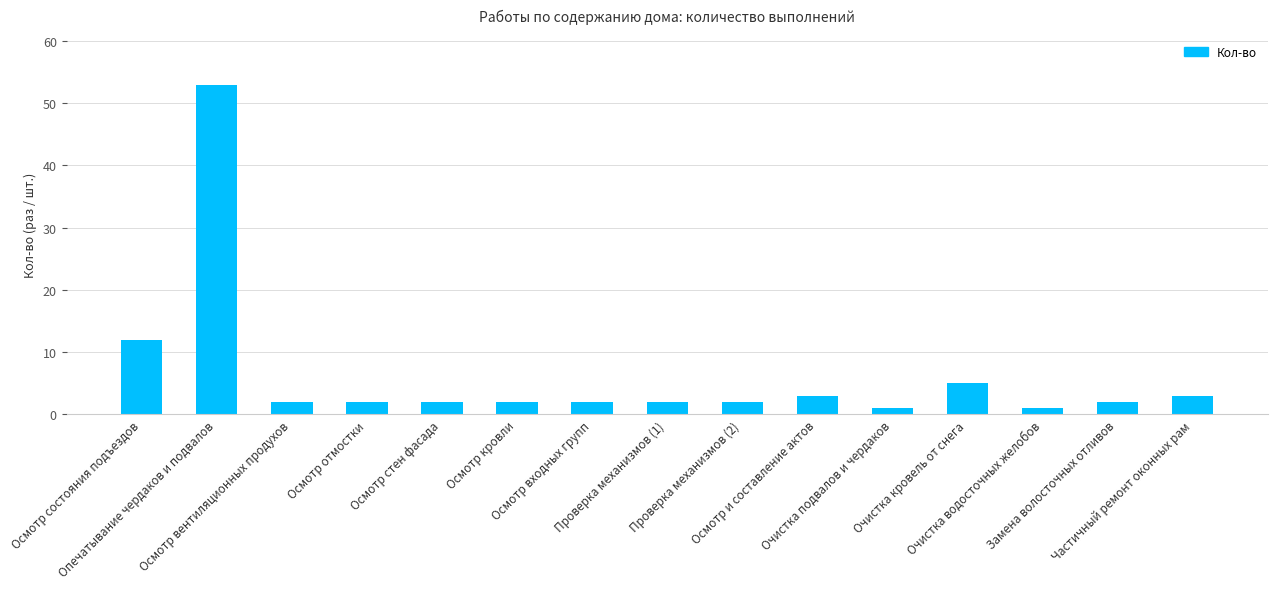

What is the minimum value shown in the chart?

1